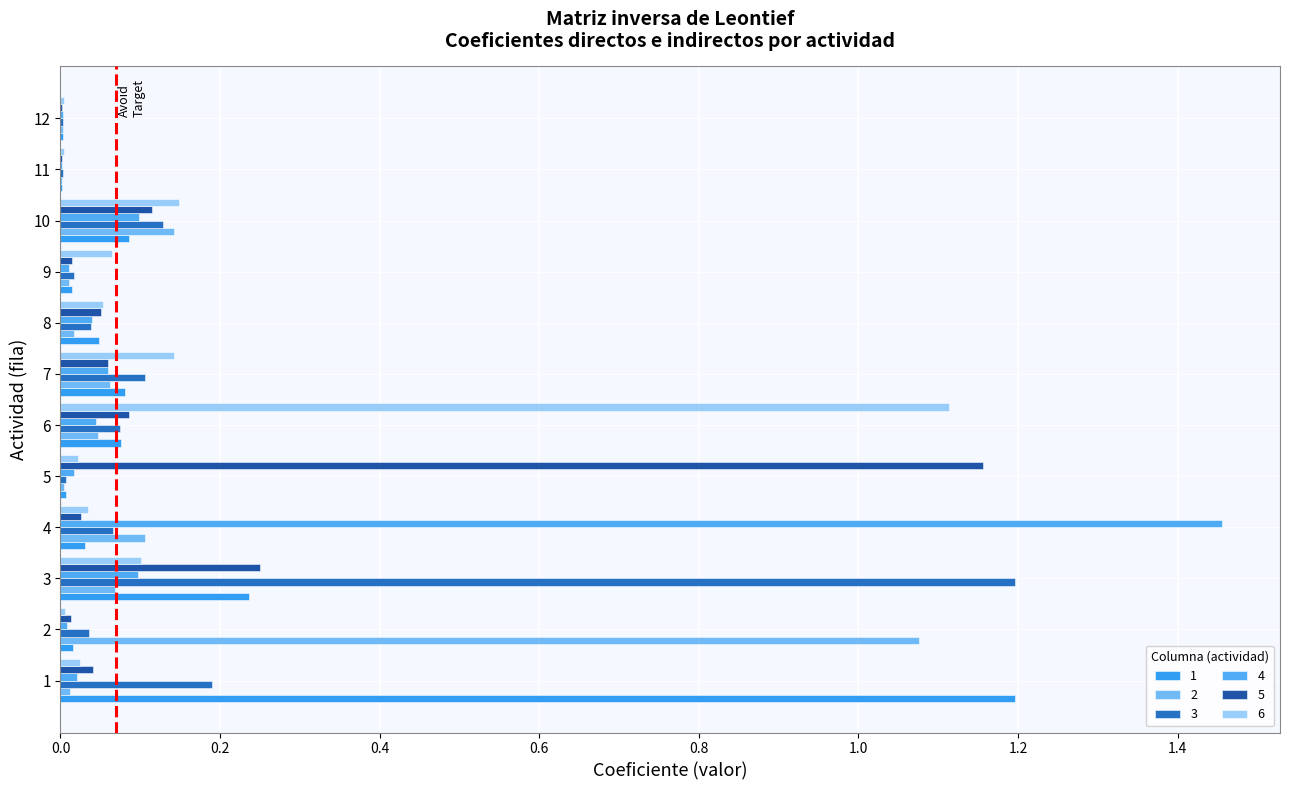

How many data points does each series have?

12